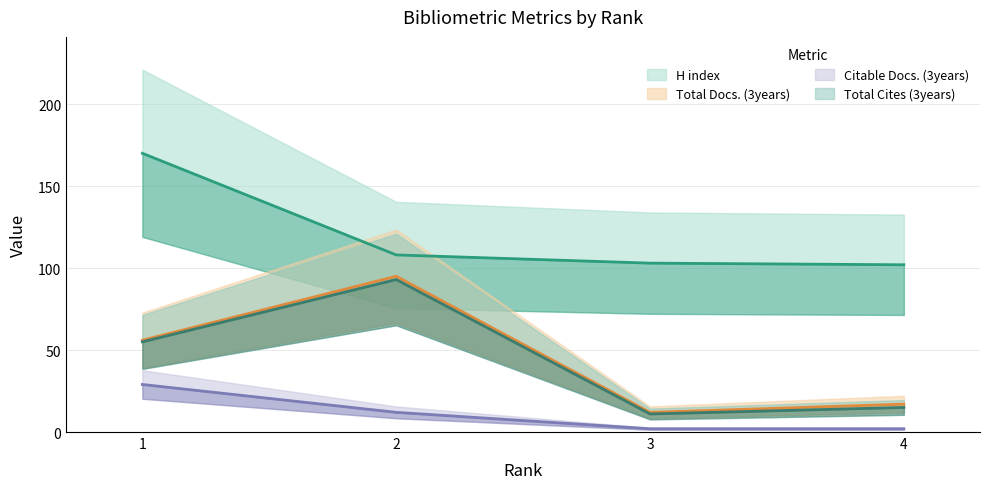

How many Citable Docs. (3years) values are between 2 and 29?

4